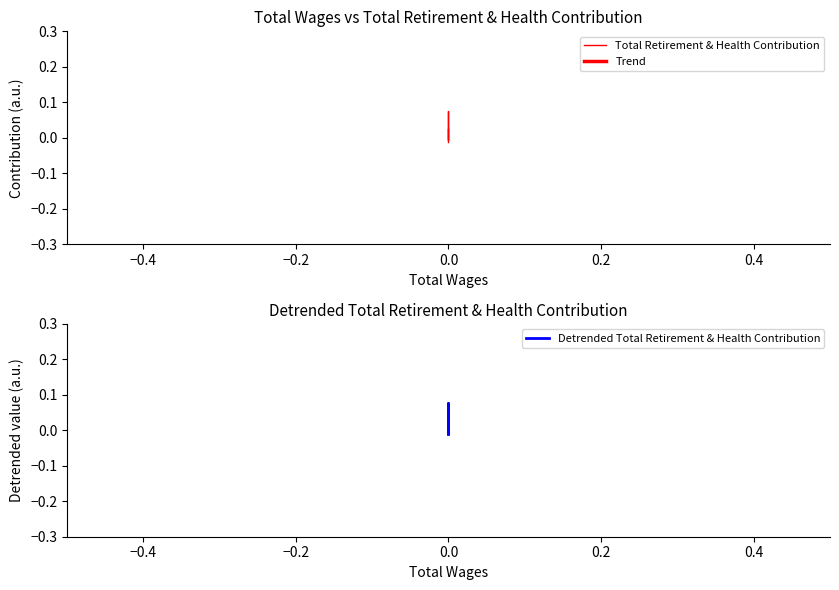

Reading left to right, what are all the values shown in this chart?

Total Retirement & Health Contribution: 0.0	-0.0	0.0	0.1	-0.0
Trend: 0.0	0.0	0.0	0.0	0.0
Detrended Total Retirement & Health Contribution: 0.0	-0.0	0.0	0.1	-0.0